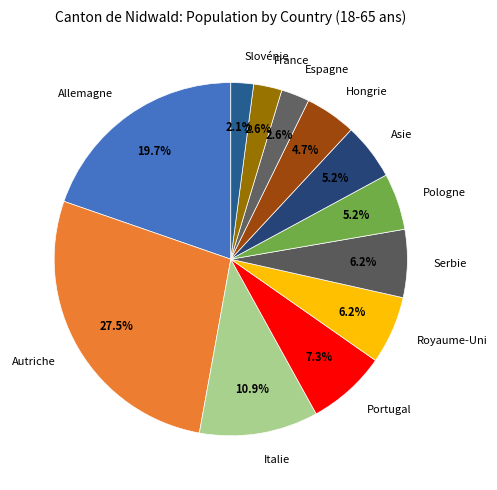

Combined, what portion of the pie is France and Italie?

13.5%